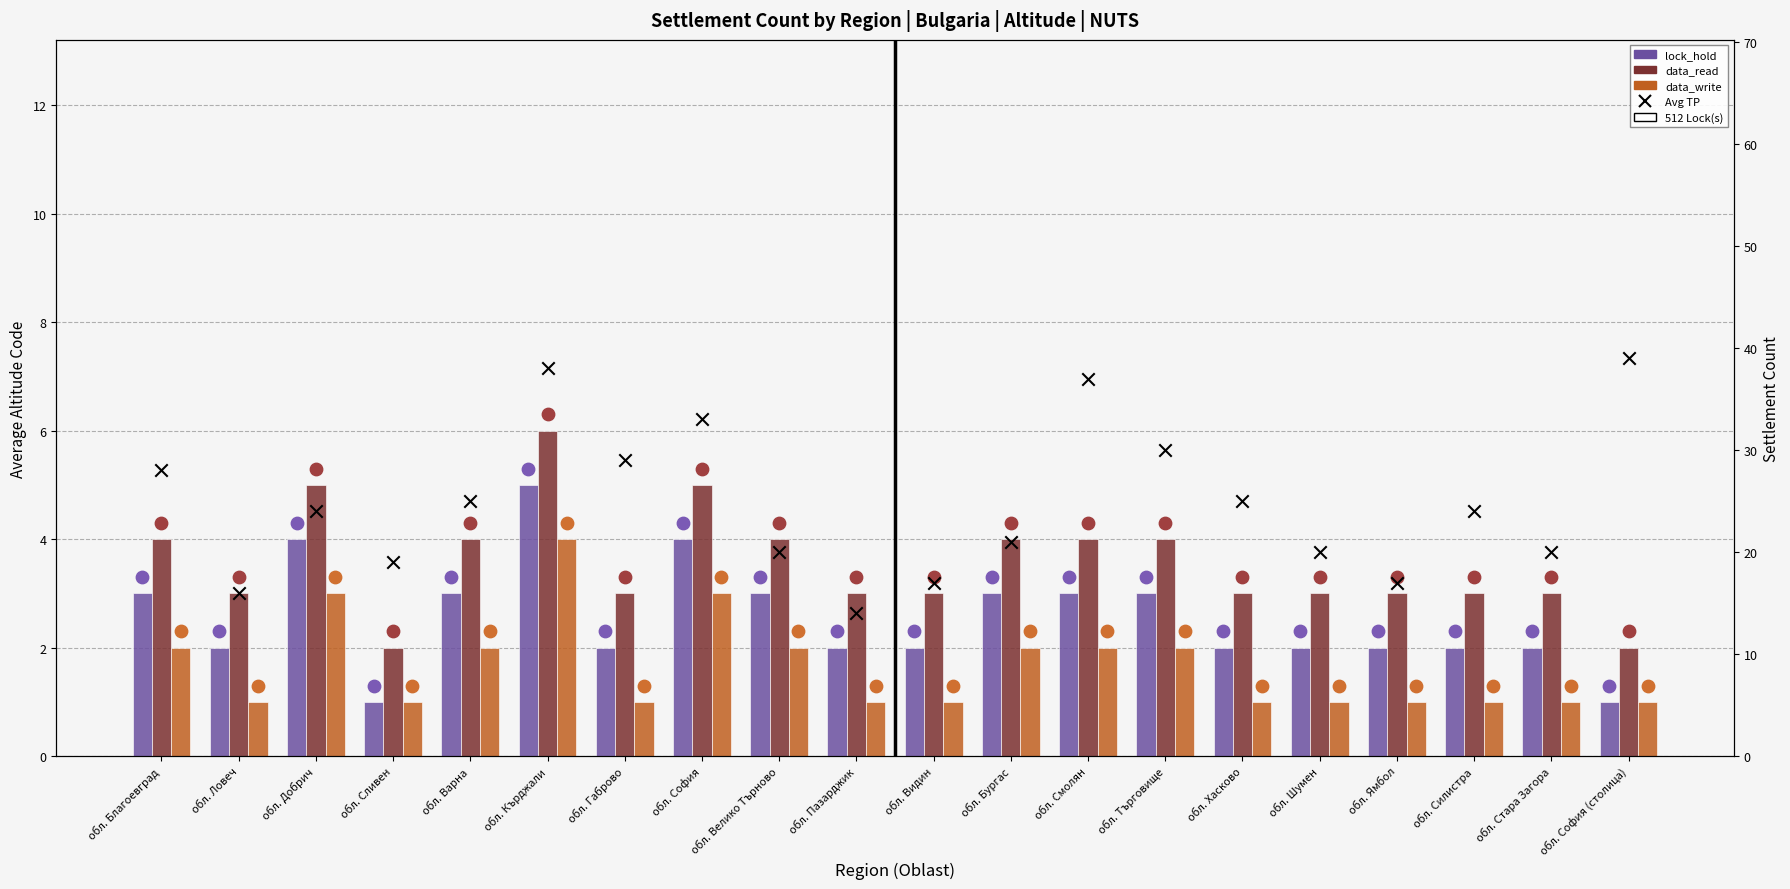

Which series has the largest Y range (max minus min)?

Avg TP